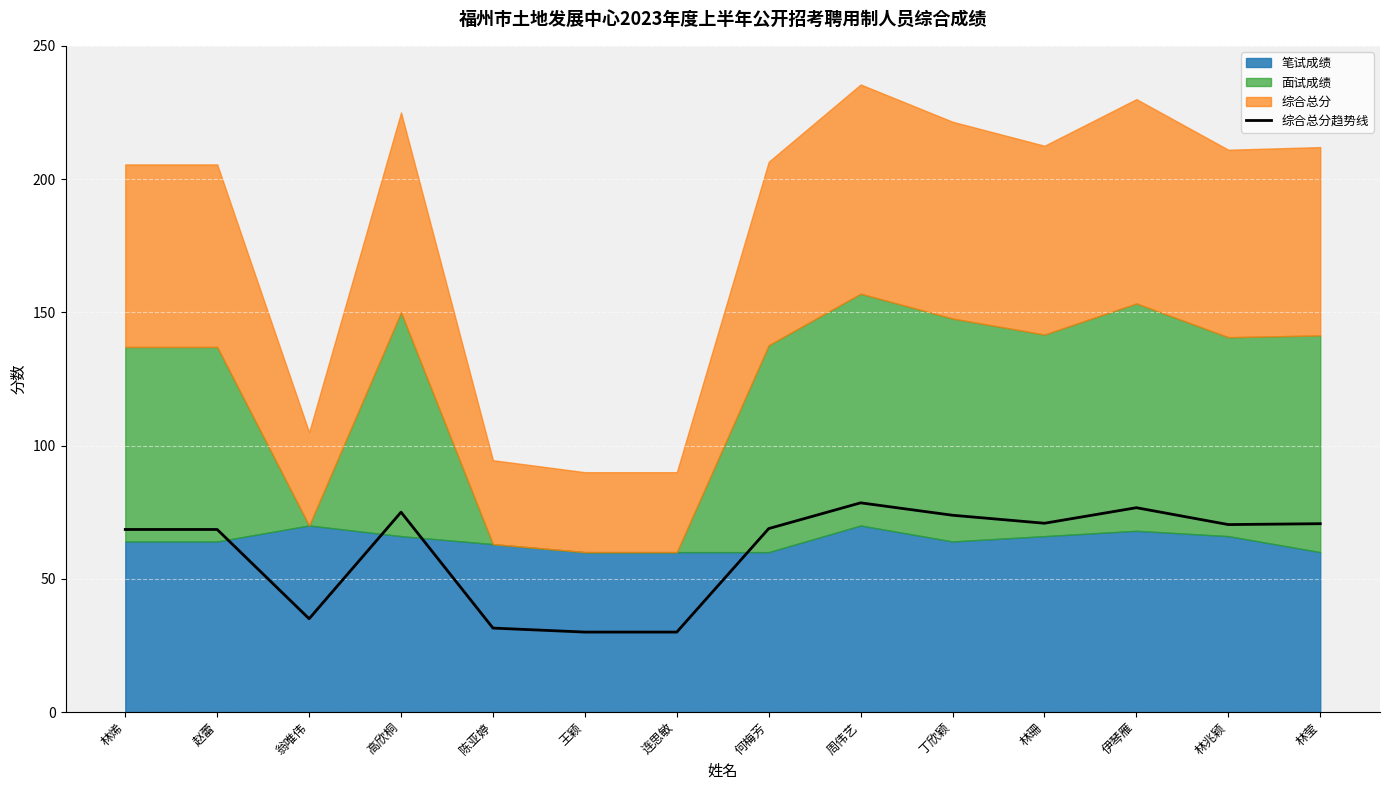

What position from the right is 林珊?

4